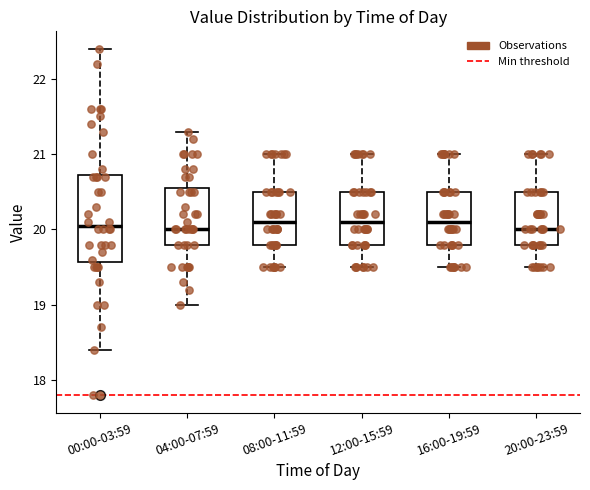

Where is the lower edge of the box for 16:00-19:59 on the y-axis? The values are not printed on the chart, so give them approximately, as read against the axis.

19.8